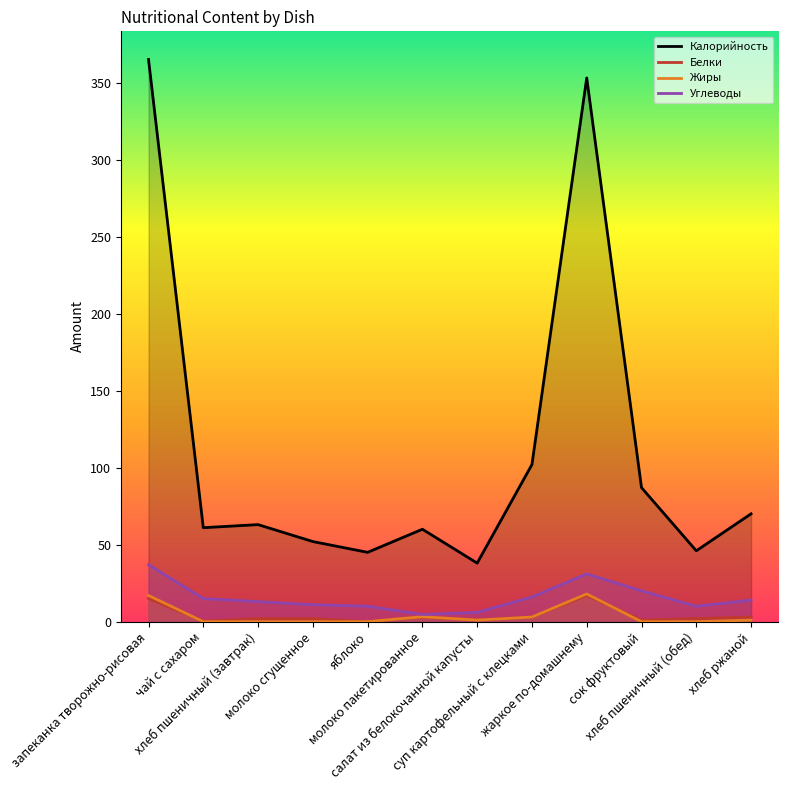

How many lines are shown in the chart?

4